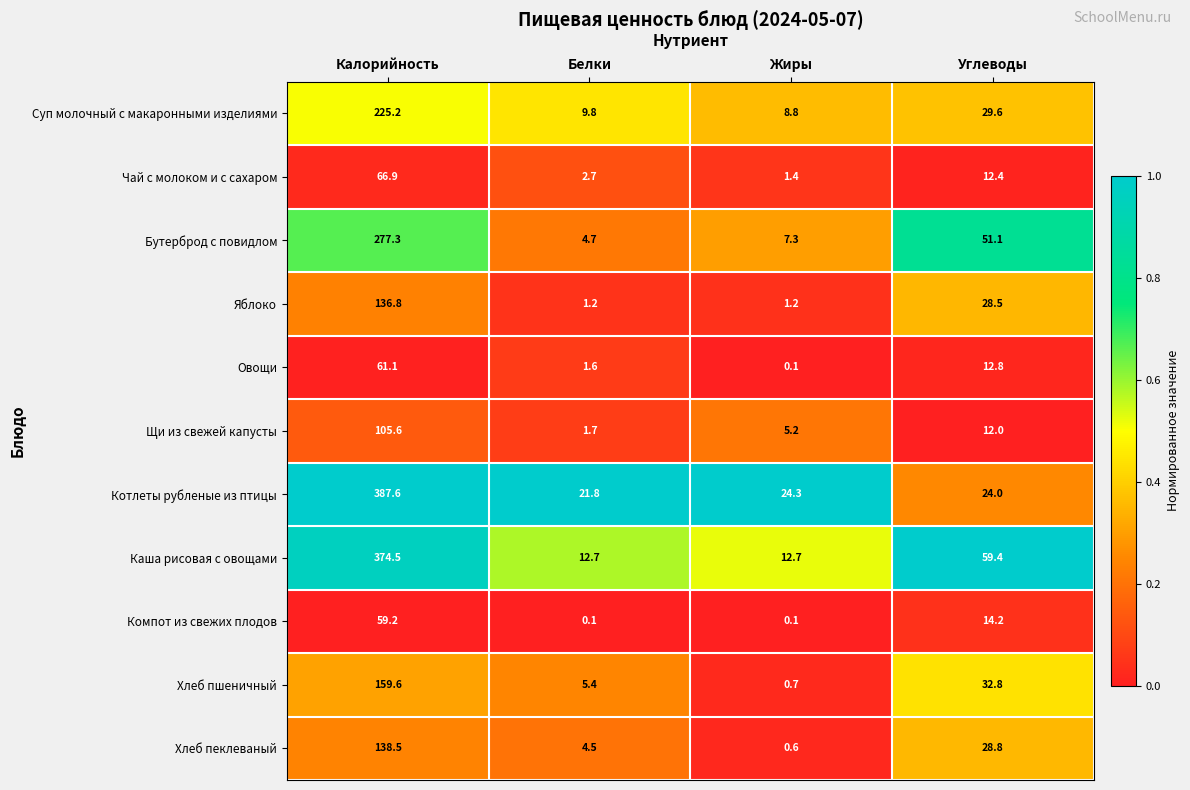

What is the difference between the Суп молочный с макаронными изделиями values at Жиры and Калорийность?

216.4